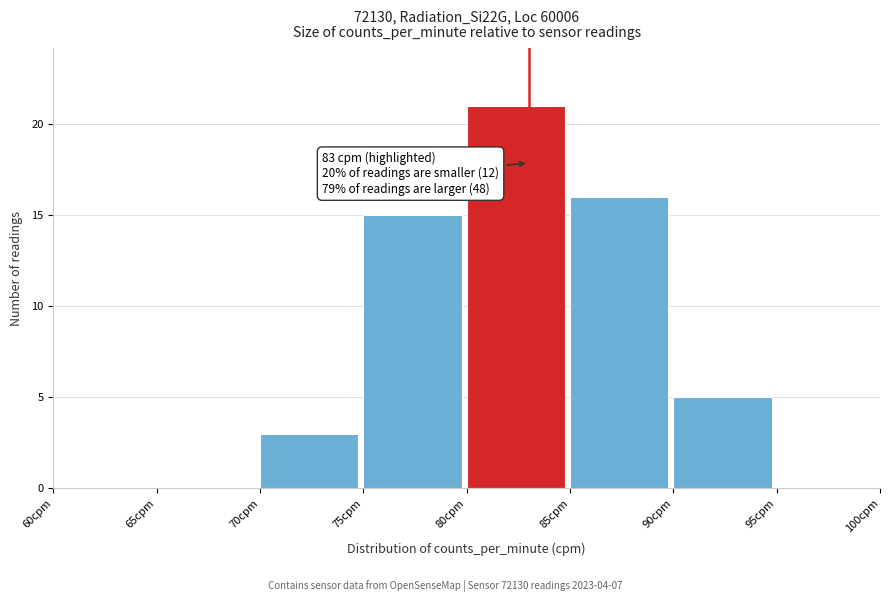

Which range on the x-axis has the tallest bar?

80 to 85